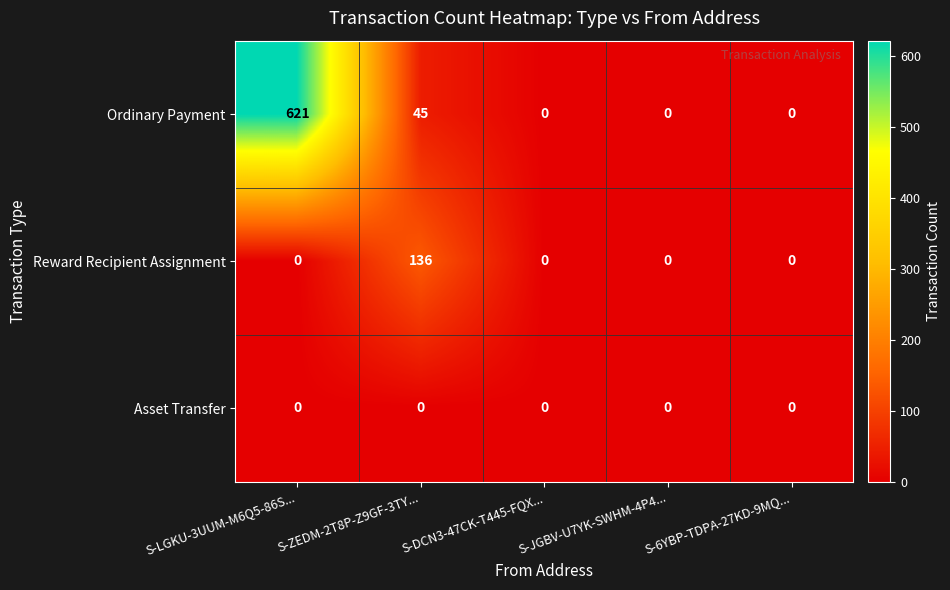

Which category has the highest value across all series?

S-LGKU-3UUM-M6Q5-86S...